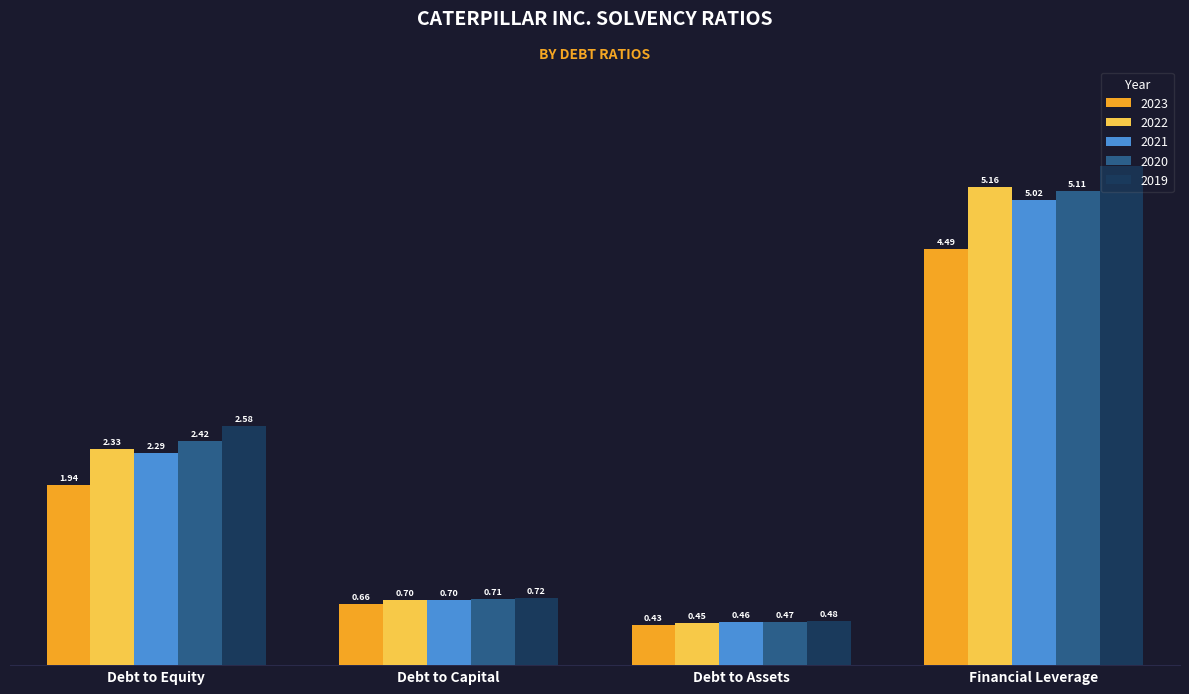

What is the difference between the 2019 values at Financial Leverage and Debt to Equity?

2.8